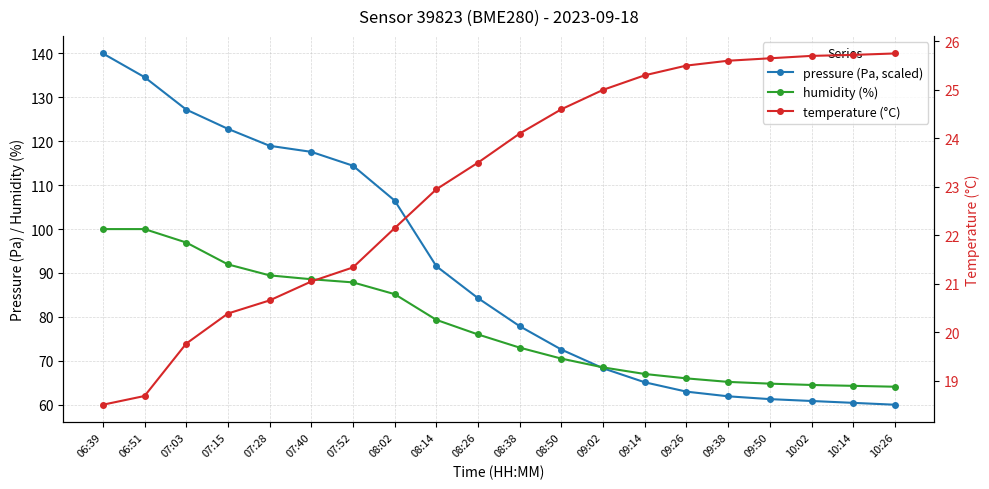

True or false: pressure (Pa, scaled) has more than 0 points higher than both neighbors.

False